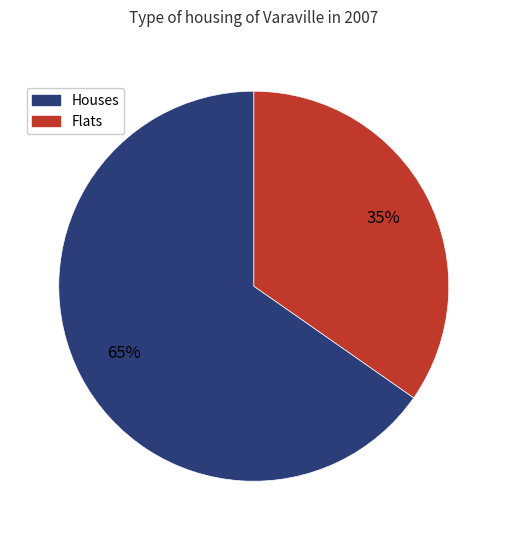

Is there any slice that represents more than half of the pie?

Yes